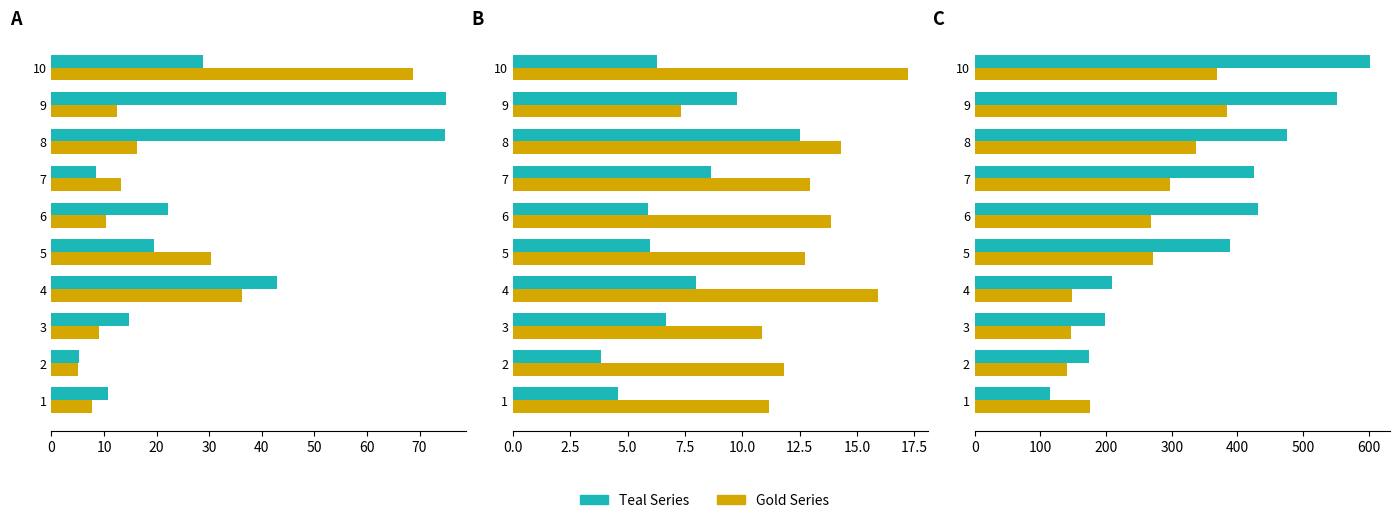

What is the value of the col_8 bar at the 9th from the left?

551.1